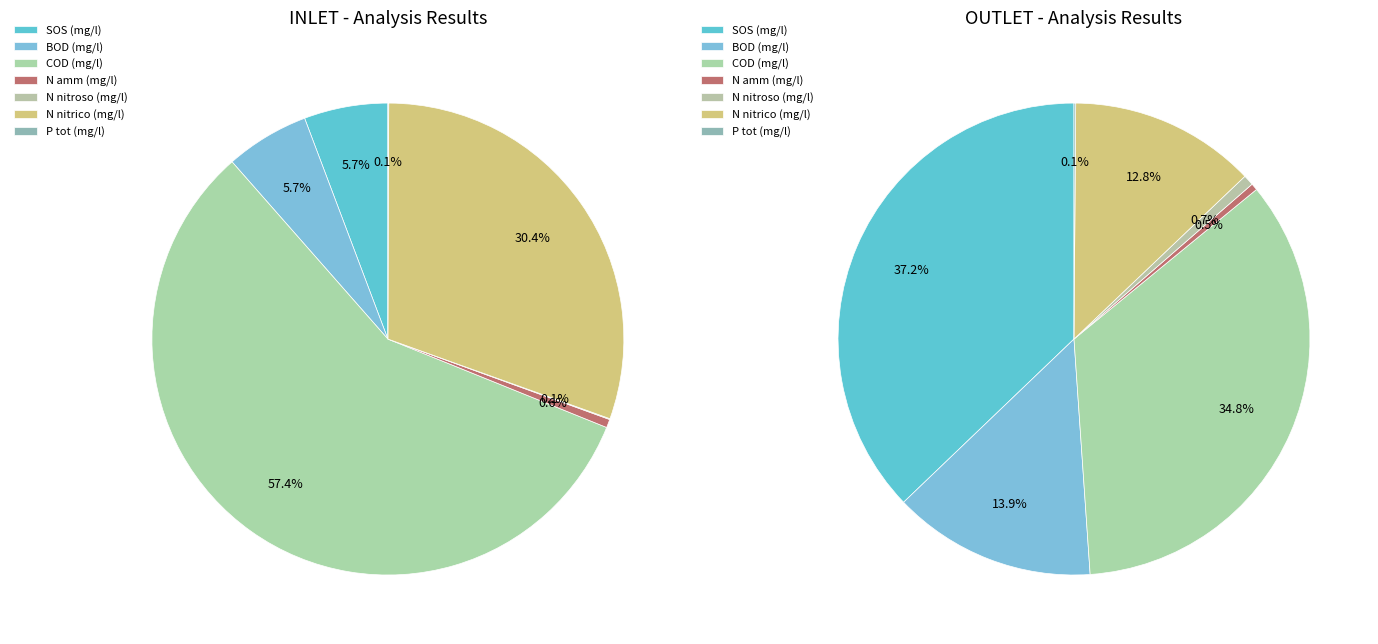

Which category has the biggest portion of the pie?

SOS (mg/l)